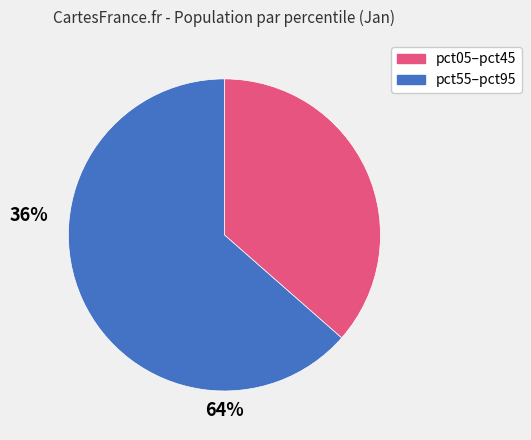

Does any single category account for the majority?

Yes